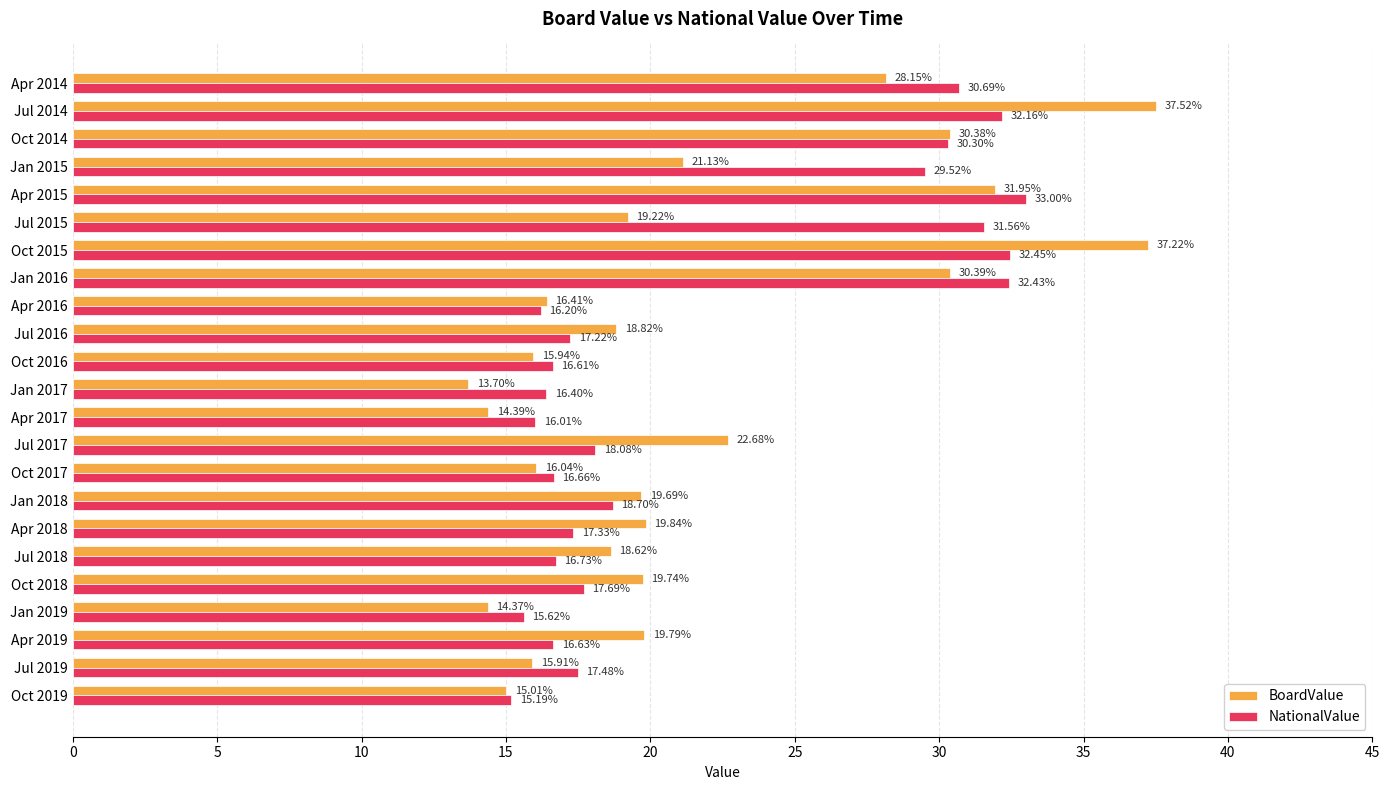

What is the difference between the BoardValue values at Apr 2019 and Apr 2014?

8.4